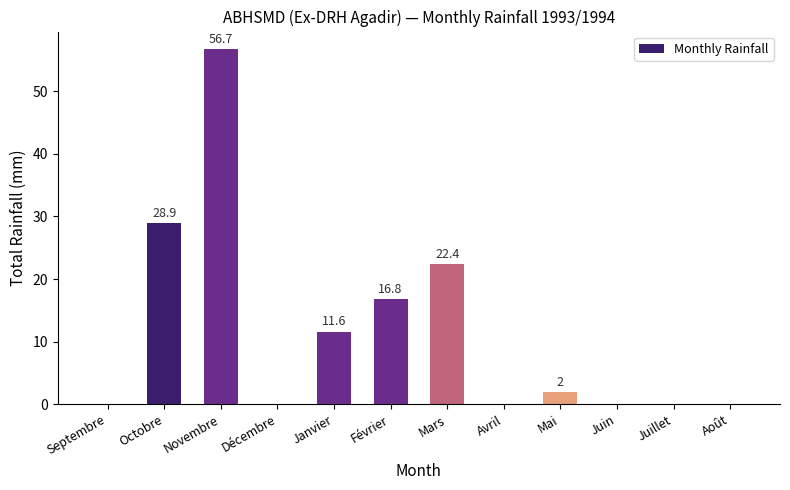

Reading left to right, transcribe all the data shown in this chart.

0.0	28.9	56.7	0.0	11.6	16.8	22.4	0.0	2.0	0.0	0.0	0.0